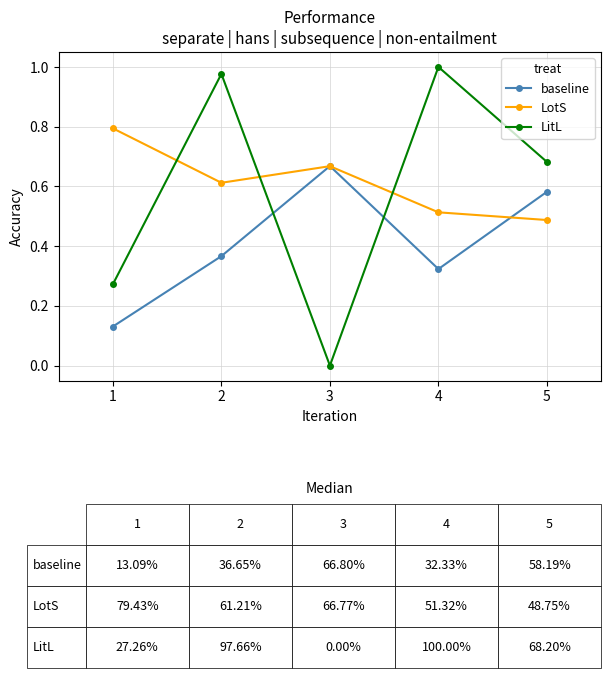

Rank the categories by LotS value from lowest to highest.

5, 4, 2, 3, 1